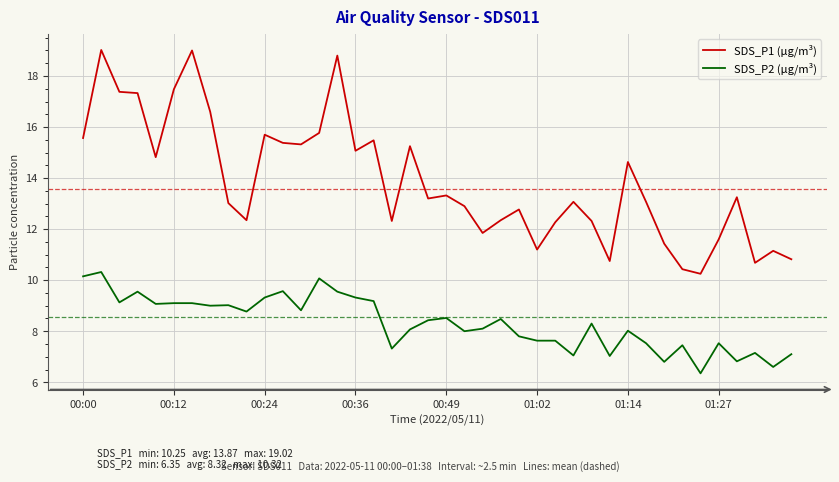

Which series has the widest spread of values?

SDS_P1 (µg/m³)